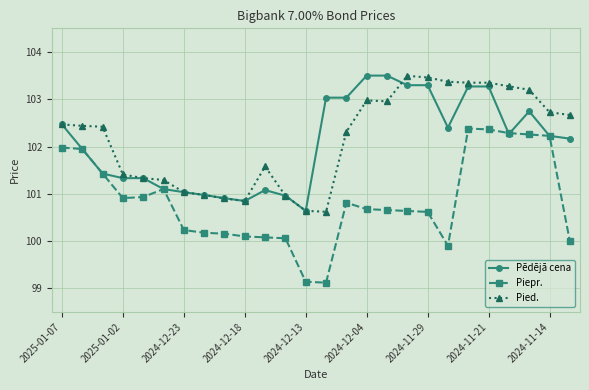

What is the minimum value for Pēdējā cena?

100.6